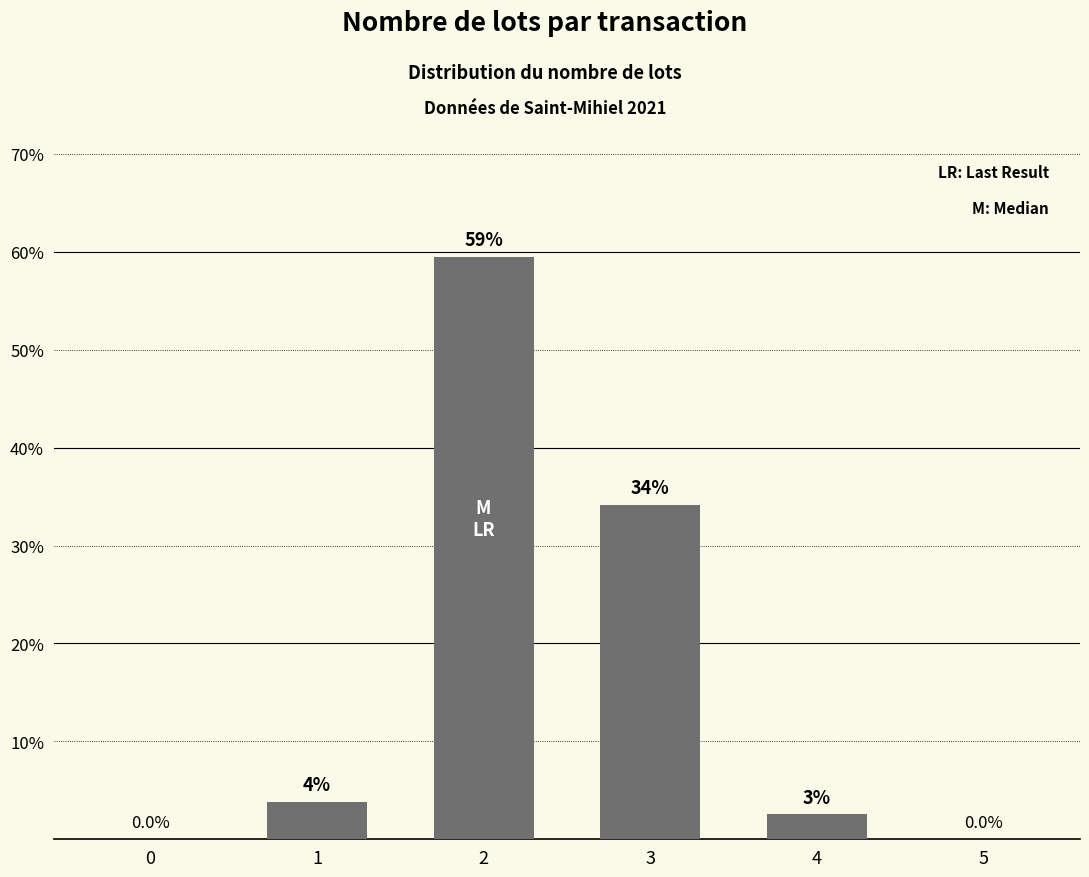

Which has a higher value, 4 or 2?

2